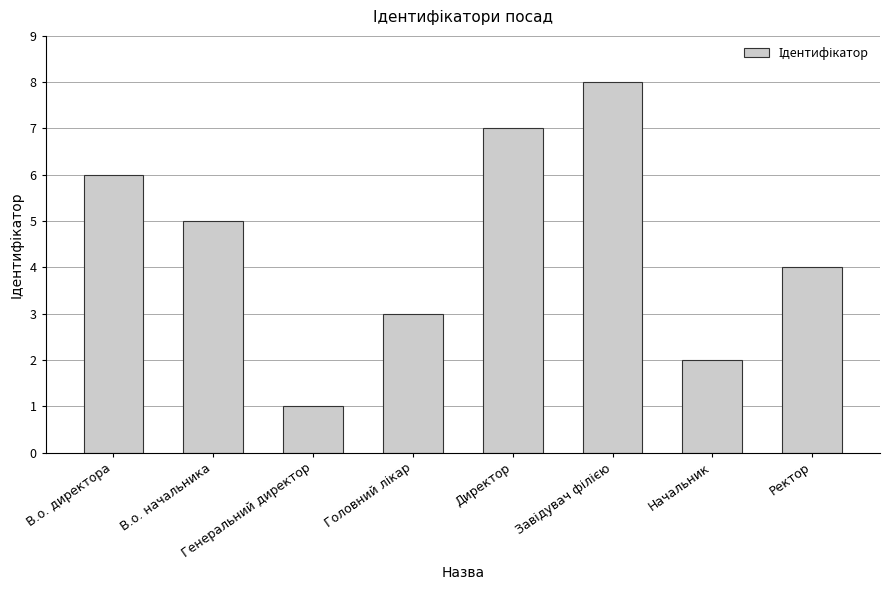

What is the label of the 5th bar from the left?

Директор